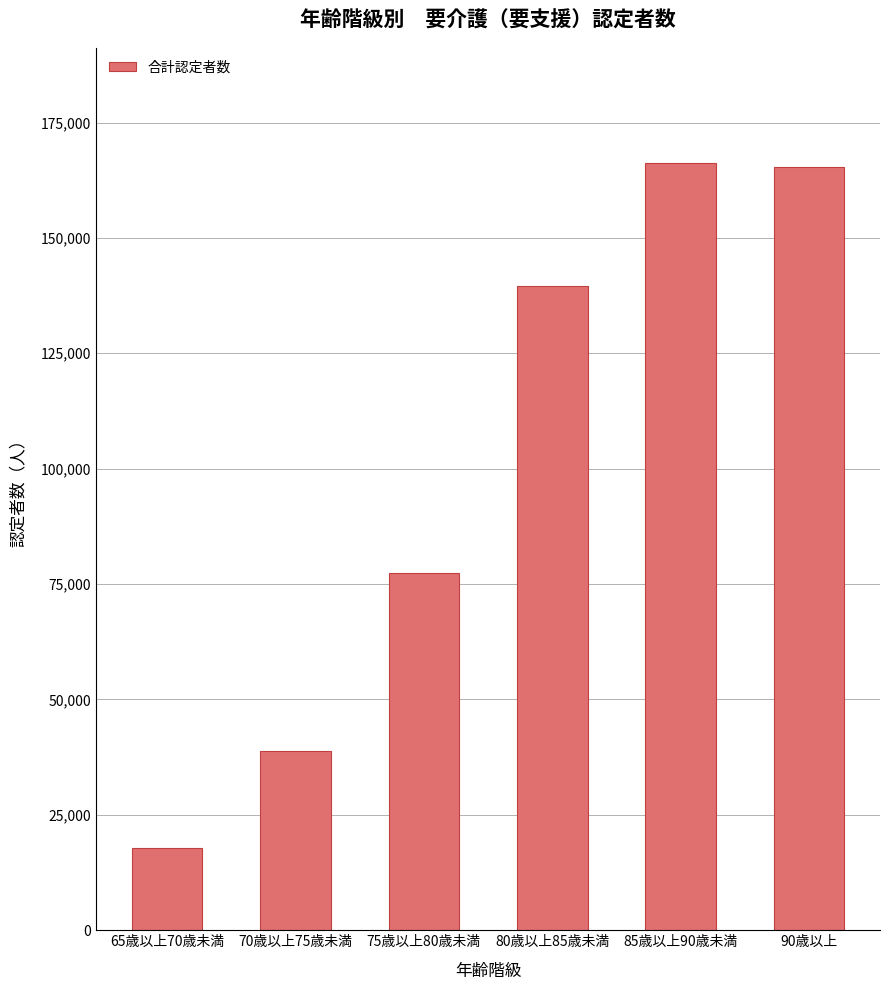

Read the value at 65歳以上70歳未満, to the nearest 50.

17800